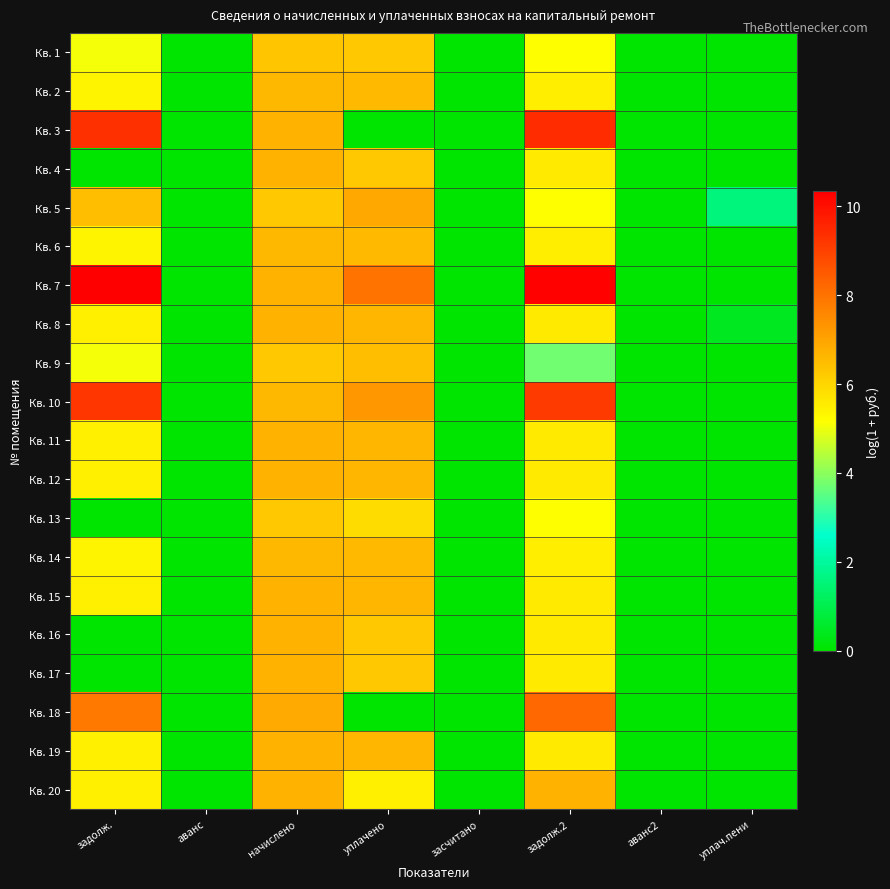

What is the difference between the highest and lowest values at уплачено?

8.0